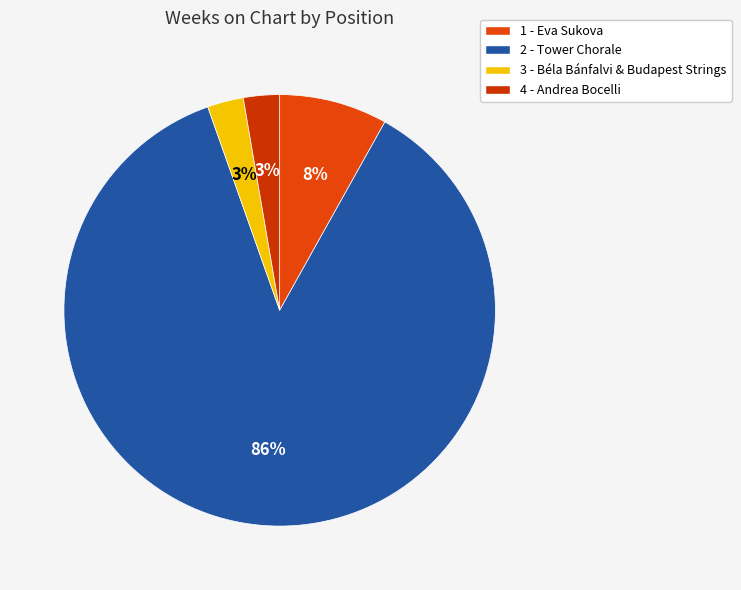

What is the largest slice in the pie chart?

2 - Tower Chorale